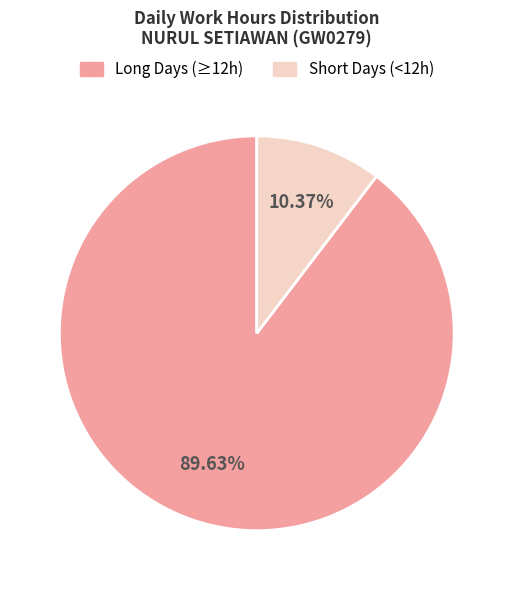

To the nearest percent, what is the average slice percentage?

50%